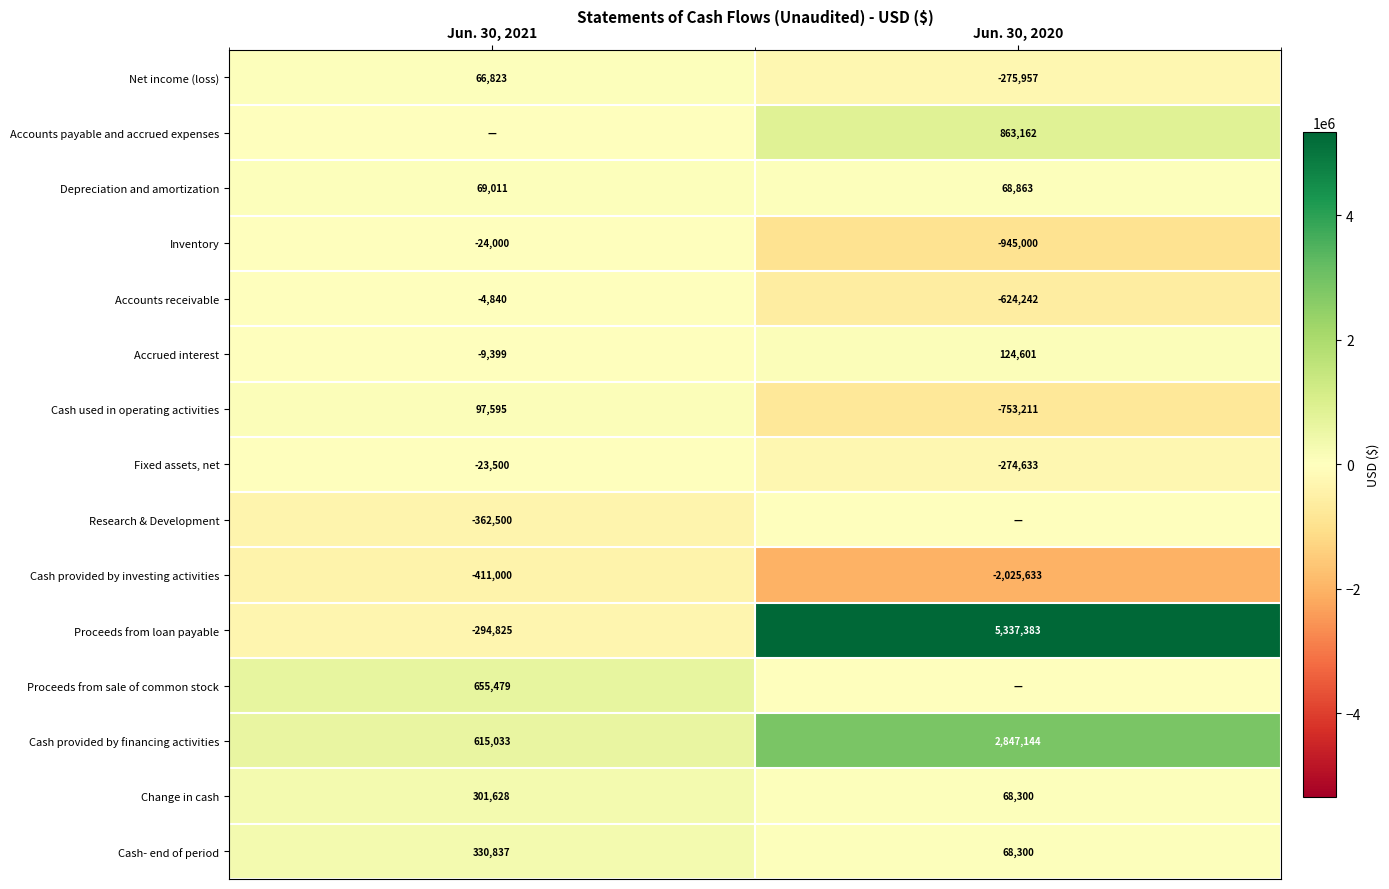

Where is Net income (loss) nearest to the value -104567?

Jun. 30, 2021